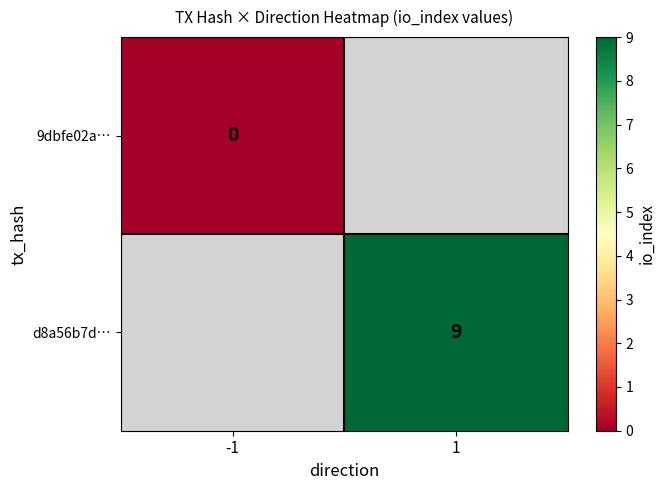

Is the value of 9dbfe02a… at -1 greater than the value of d8a56b7d… at 1?

No